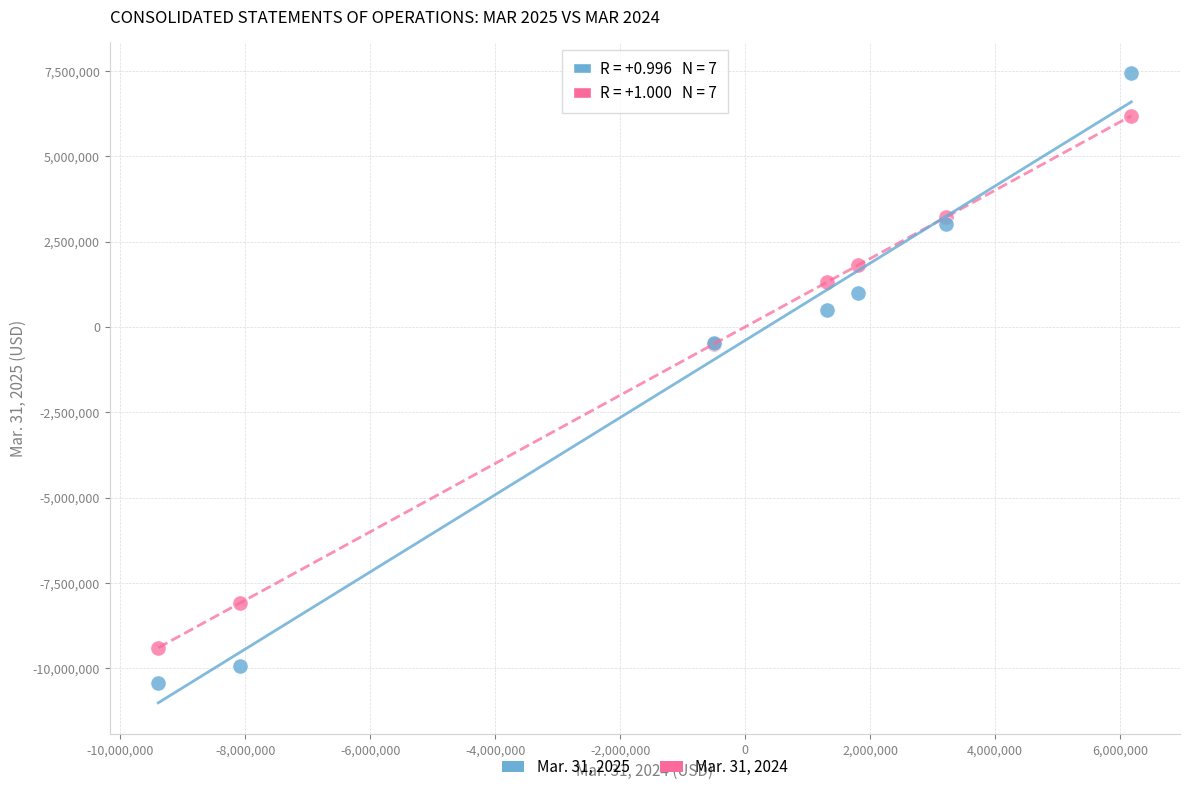

Which series reaches the maximum Y coordinate?

Mar. 31, 2025